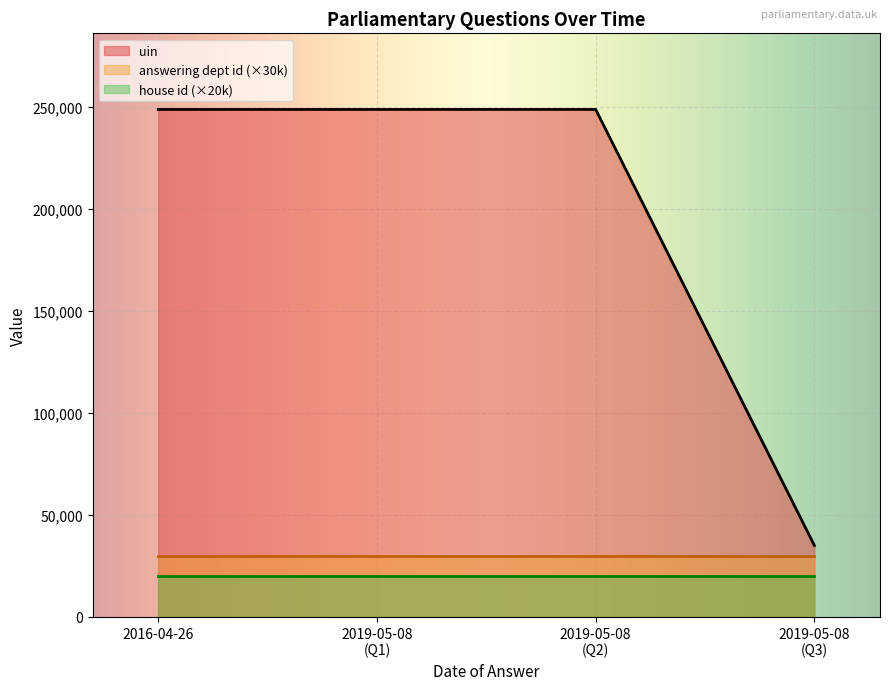

What is the minimum value for answering dept id?

1